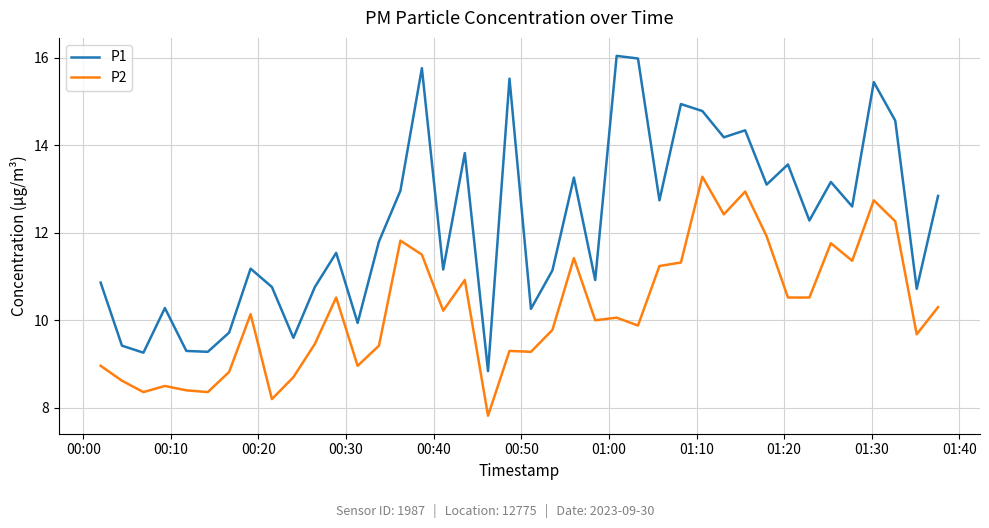

True or false: P2 and P1 cross at least once.

False